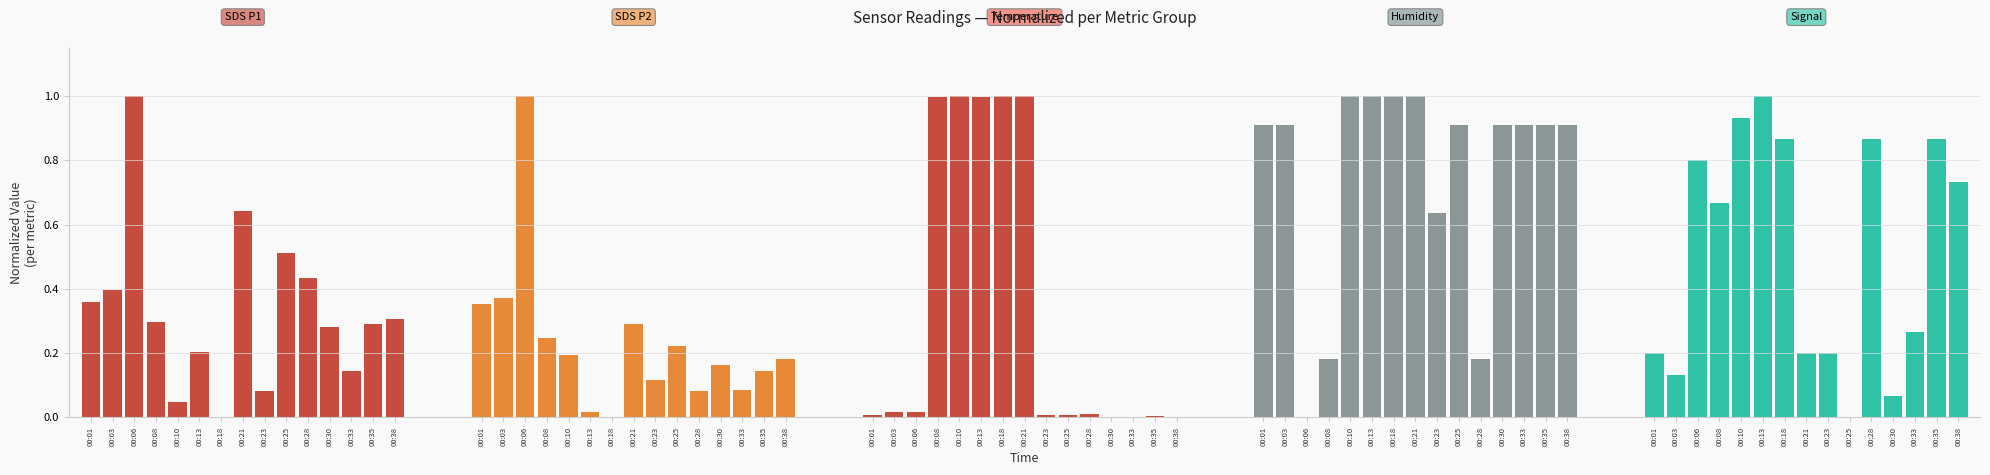

The SDS_P2 series shows 1.0 at 00:06. True or false?

True